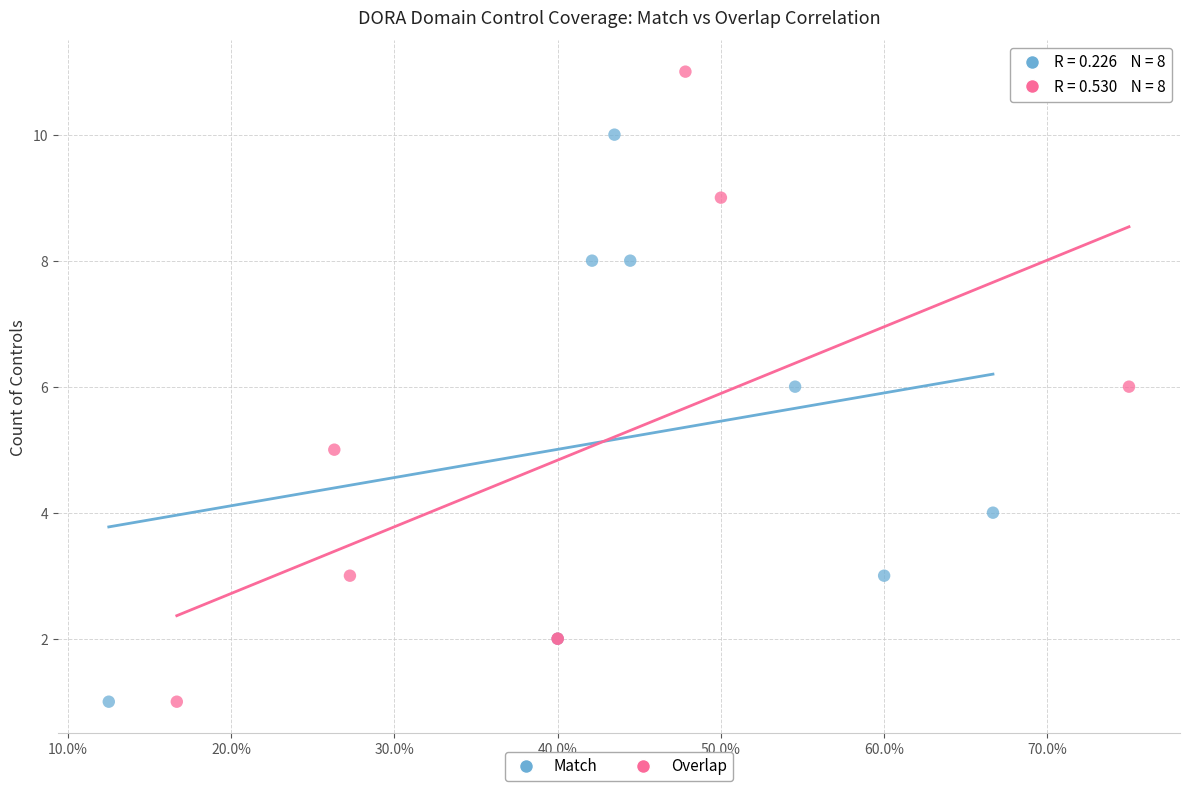

Which series has the widest spread of Y values?

Overlap